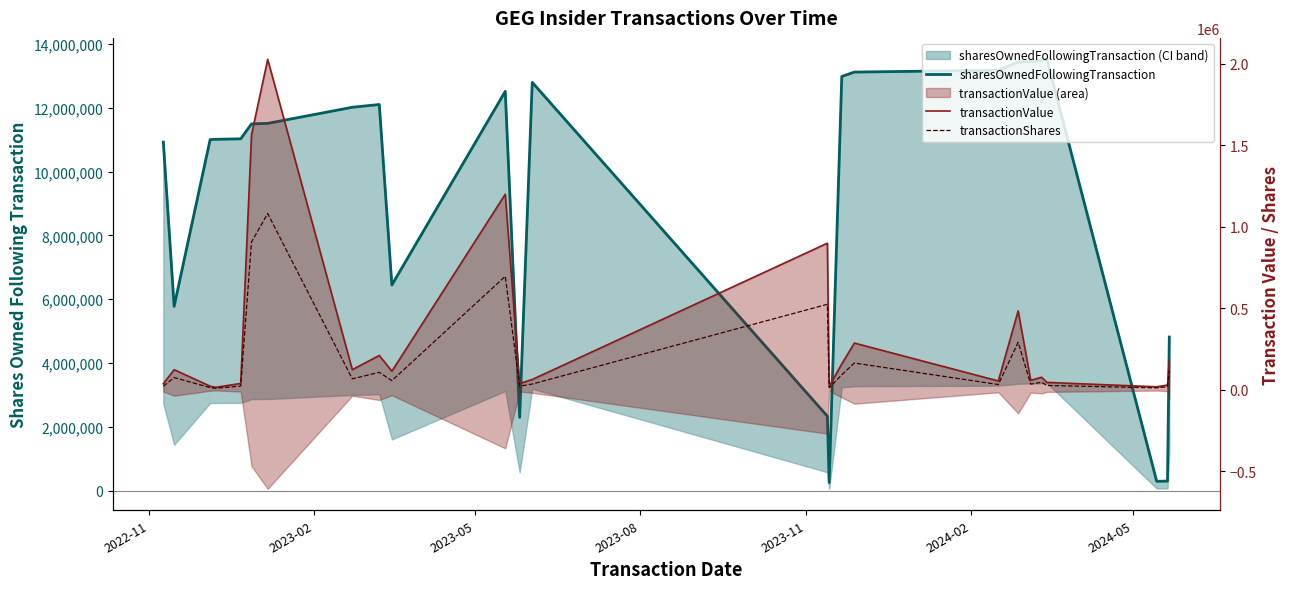

Rank the series by their maximum value, from highest to lowest.

sharesOwnedFollowingTransaction, transactionValue, transactionShares